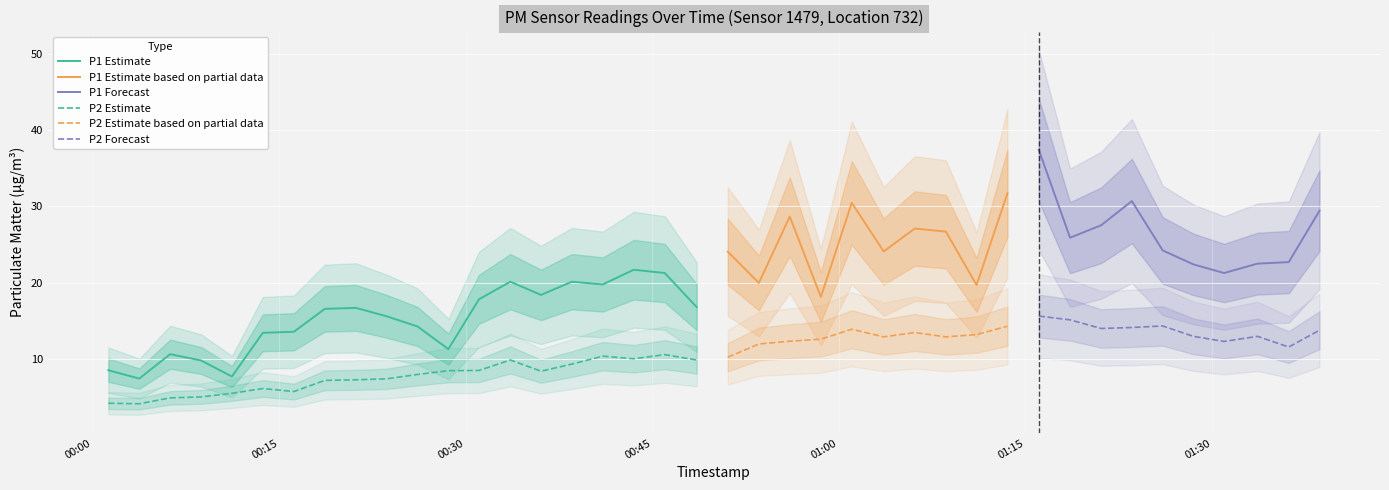

True or false: P2 and P1 cross at least once.

False